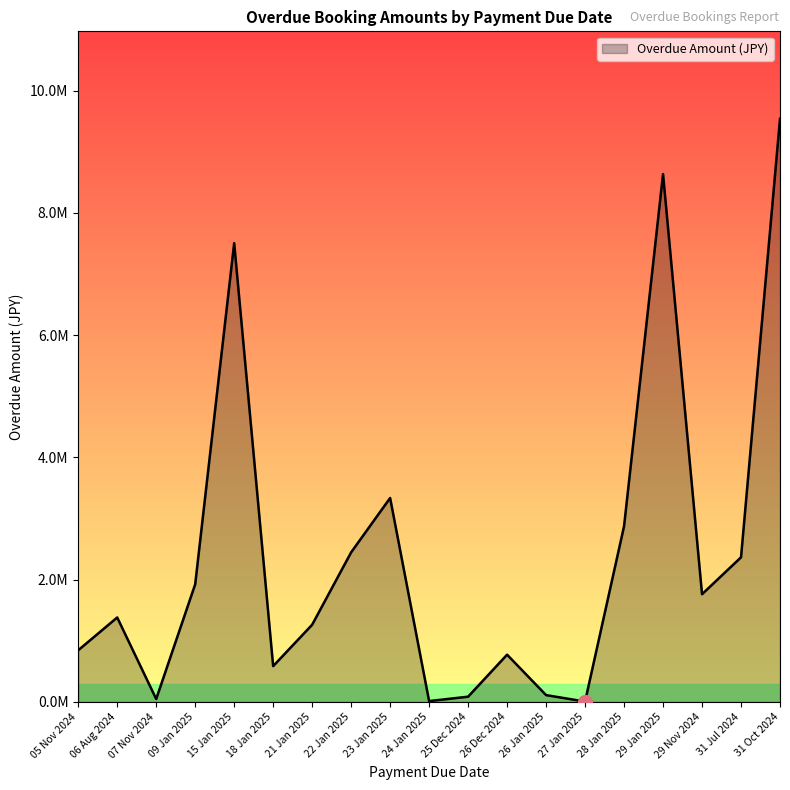

Does the chart have visible grid lines?

No